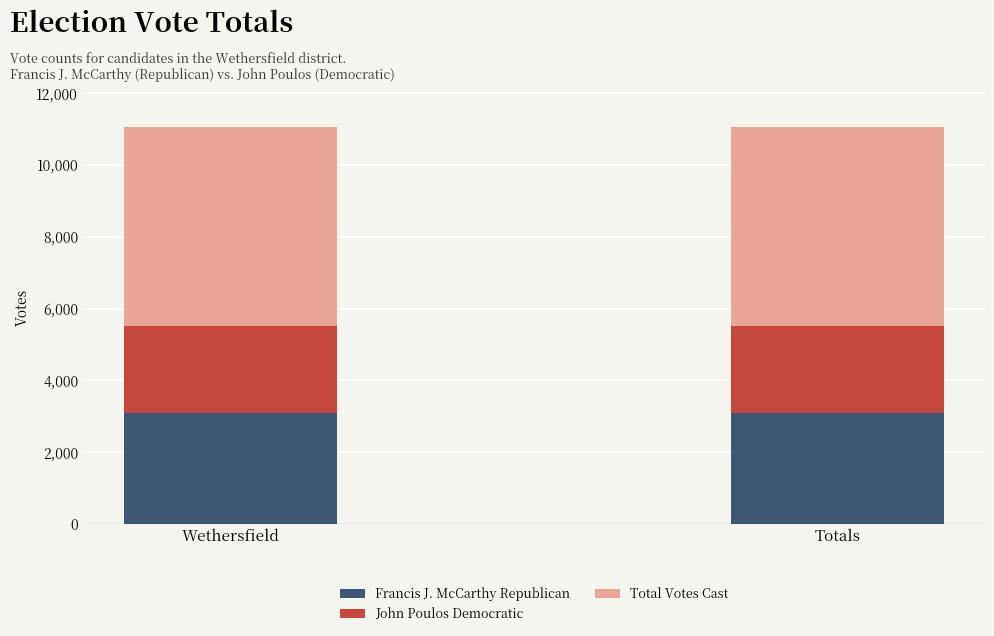

Is it true that Francis J. McCarthy Republican equals 1184 at Totals?

False